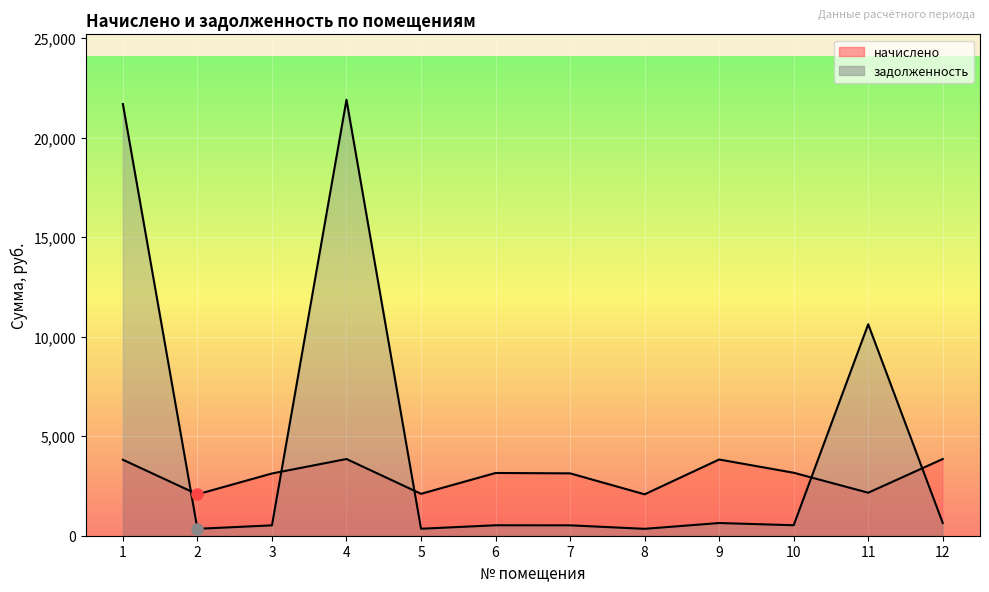

Where is the first local minimum for начислено?

2